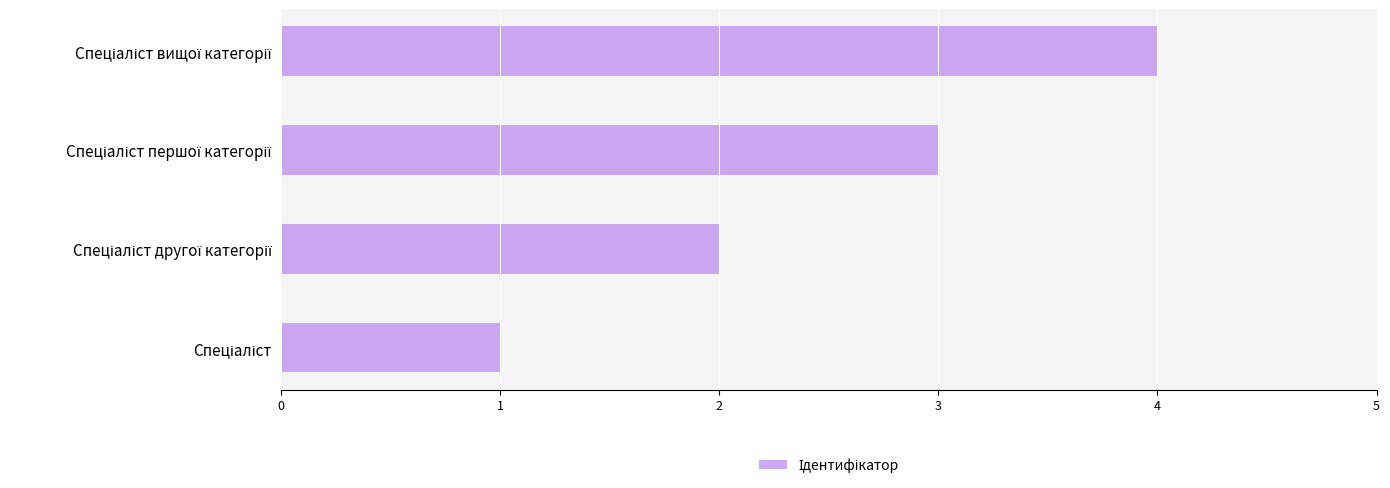

What is the maximum value shown in the chart?

4